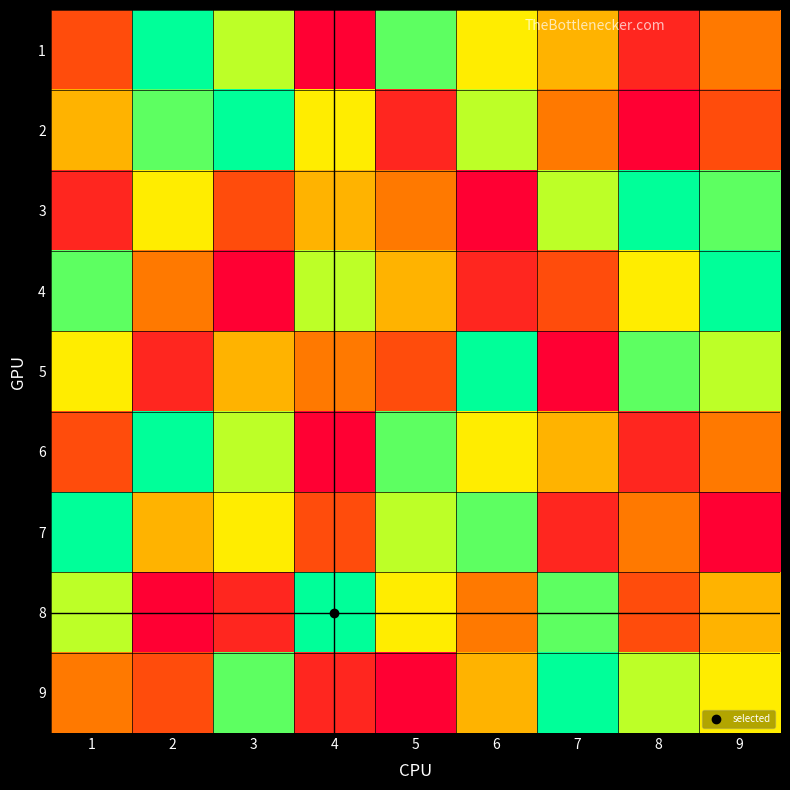

Reading right to left, list all the values displayed in this chart.

1: 9=4	8=2	7=5	6=6	5=8	4=1	3=7	2=9	1=3
2: 9=3	8=1	7=4	6=7	5=2	4=6	3=9	2=8	1=5
3: 9=8	8=9	7=7	6=1	5=4	4=5	3=3	2=6	1=2
4: 9=9	8=6	7=3	6=2	5=5	4=7	3=1	2=4	1=8
5: 9=7	8=8	7=1	6=9	5=3	4=4	3=5	2=2	1=6
6: 9=4	8=2	7=5	6=6	5=8	4=1	3=7	2=9	1=3
7: 9=1	8=4	7=2	6=8	5=7	4=3	3=6	2=5	1=9
8: 9=5	8=3	7=8	6=4	5=6	4=9	3=2	2=1	1=7
9: 9=6	8=7	7=9	6=5	5=1	4=2	3=8	2=3	1=4